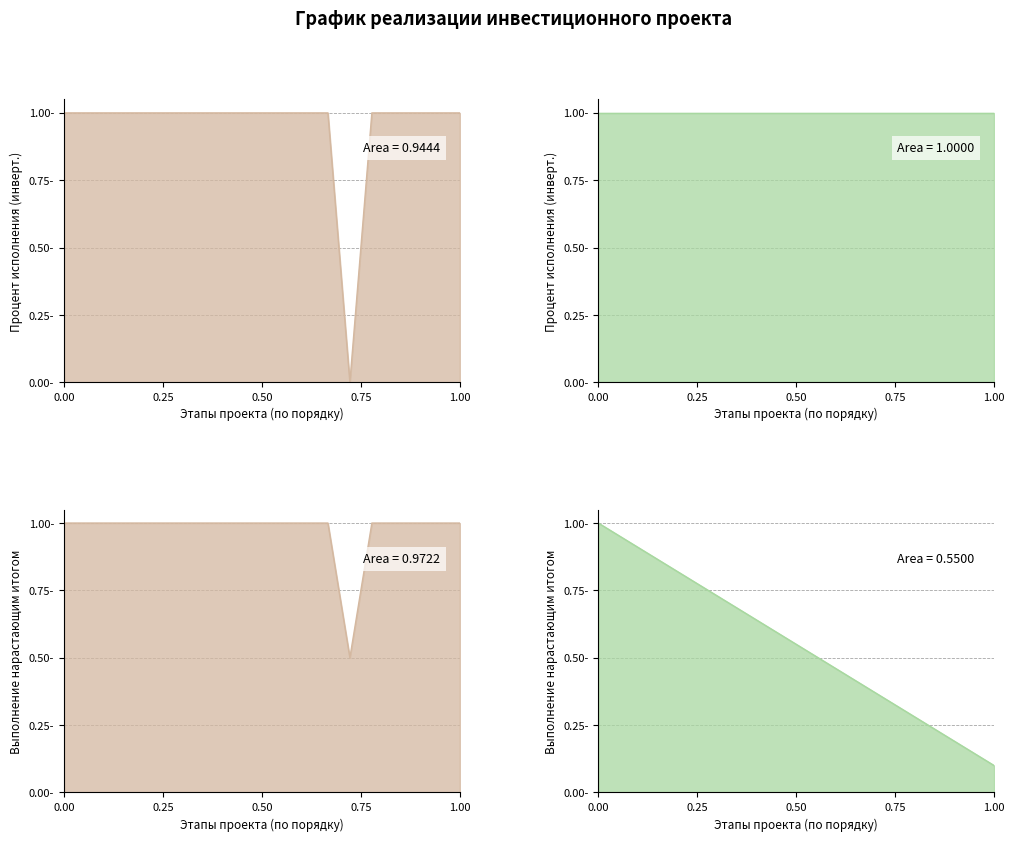

The Процент исполнения (line) series shows 1.0 at 0.25. True or false?

True